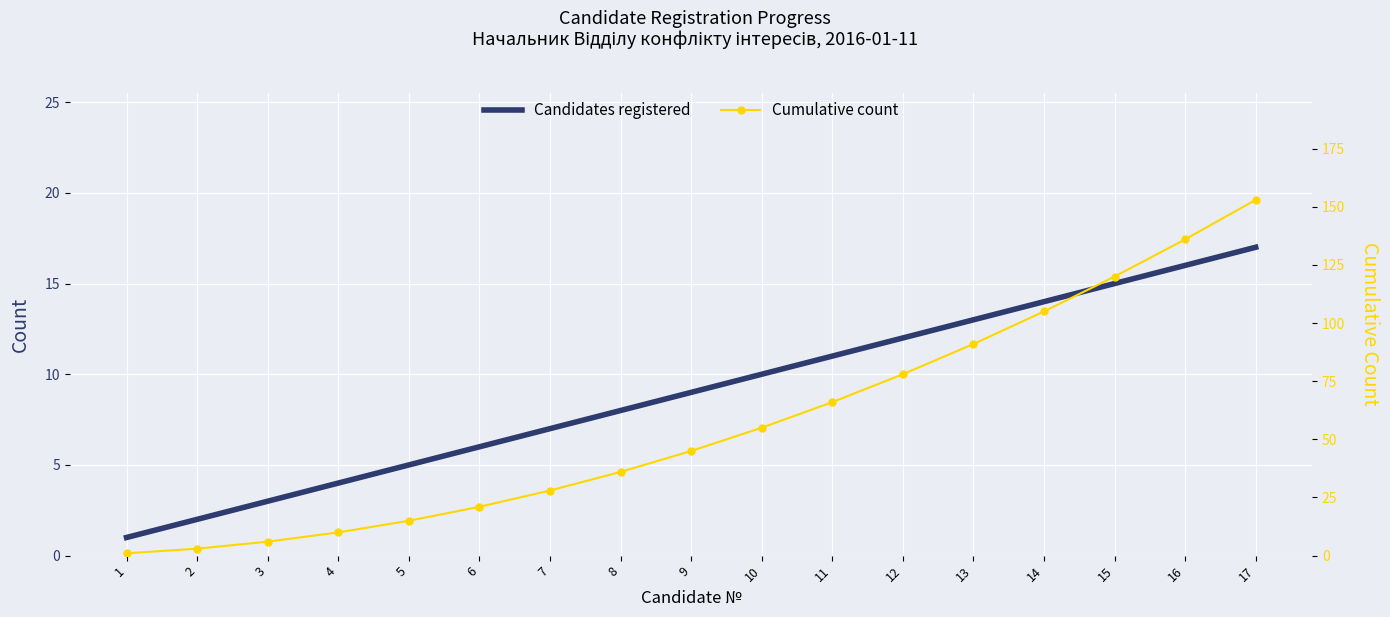

Where does the Cumulative count series first go above 45?

10